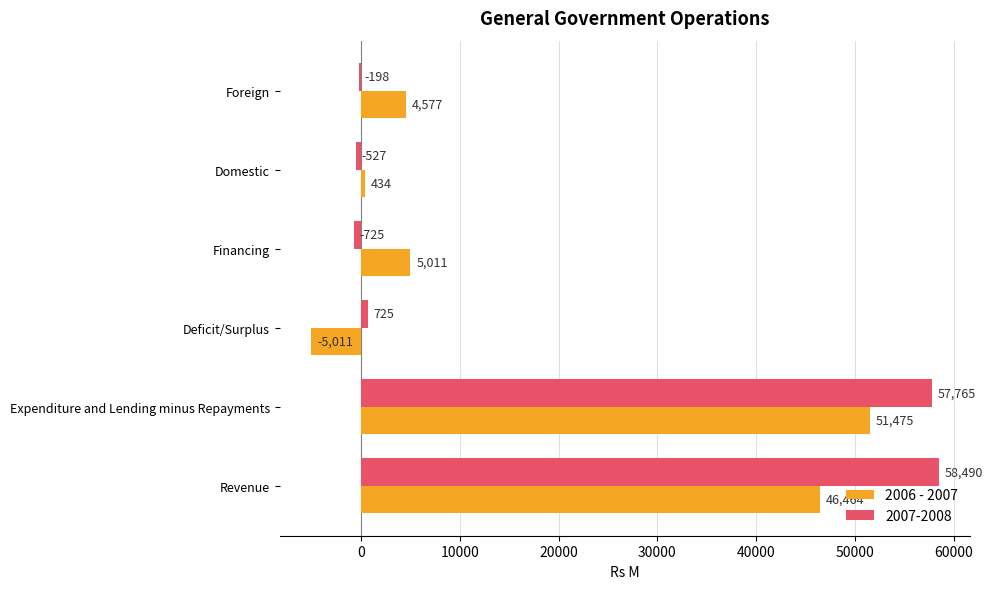

Which series changed the most between Deficit/Surplus and Domestic?

2006 - 2007